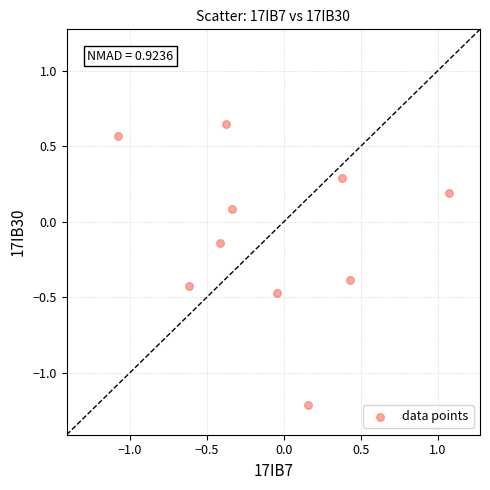

What is the range of Y values (max minus min)?

1.9